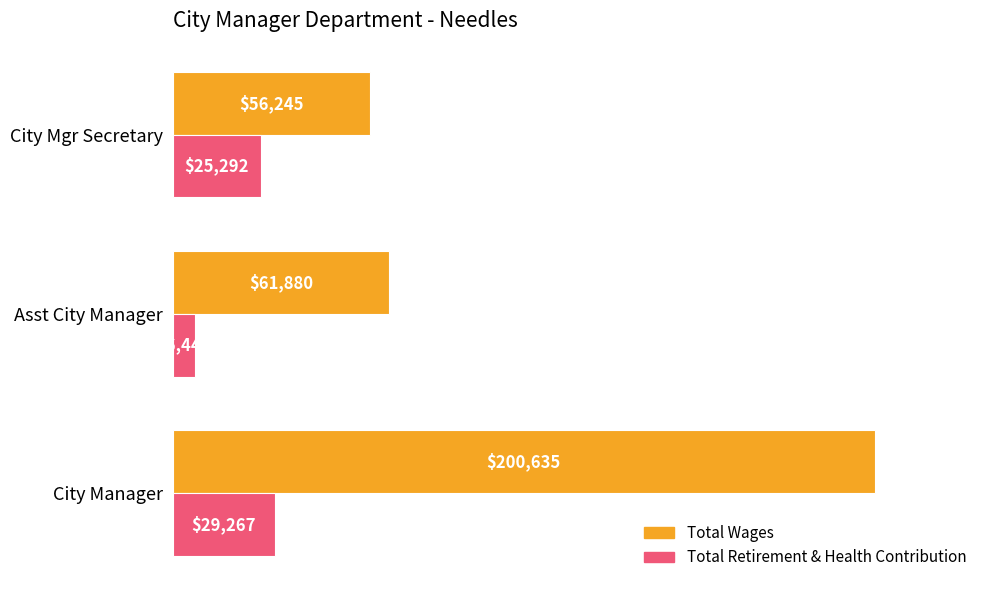

What is the sum of all Total Retirement & Health Contribution values?

61003